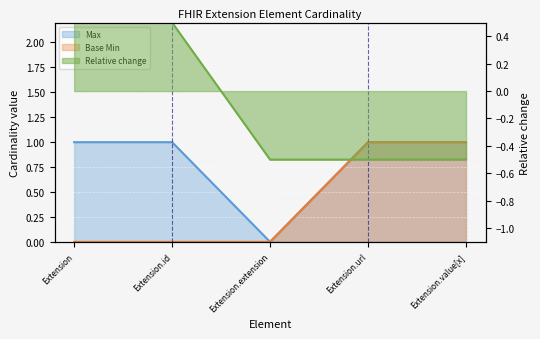

The Base Min series shows 0 at Extension.extension. True or false?

True